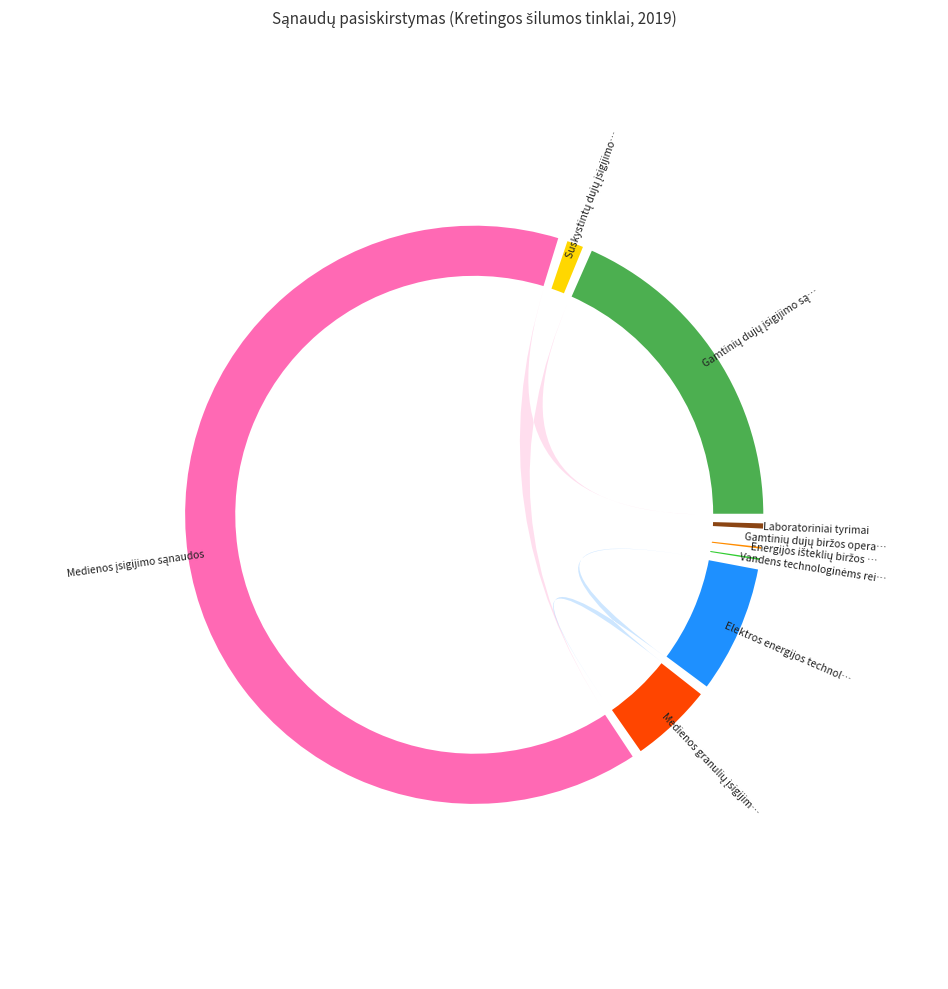

What is the total percentage of Gamtinių dujų biržos operatoriaus and Elektros energijos technologinėms reikmėms?

7.6%